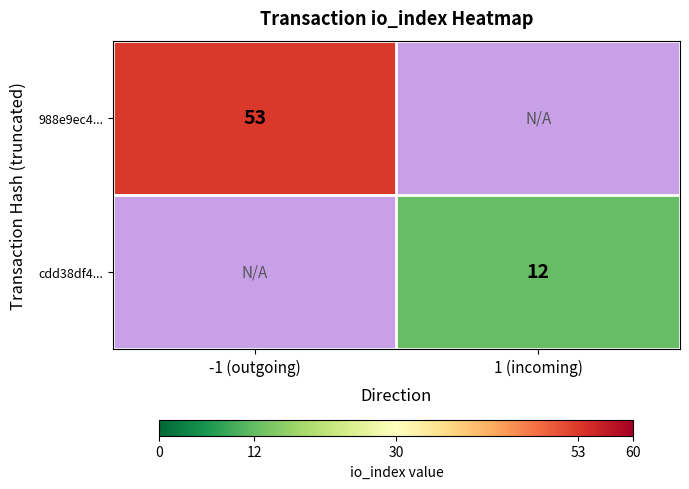

Is it true that 988e9ec4... equals 13 at -1 (outgoing)?

False